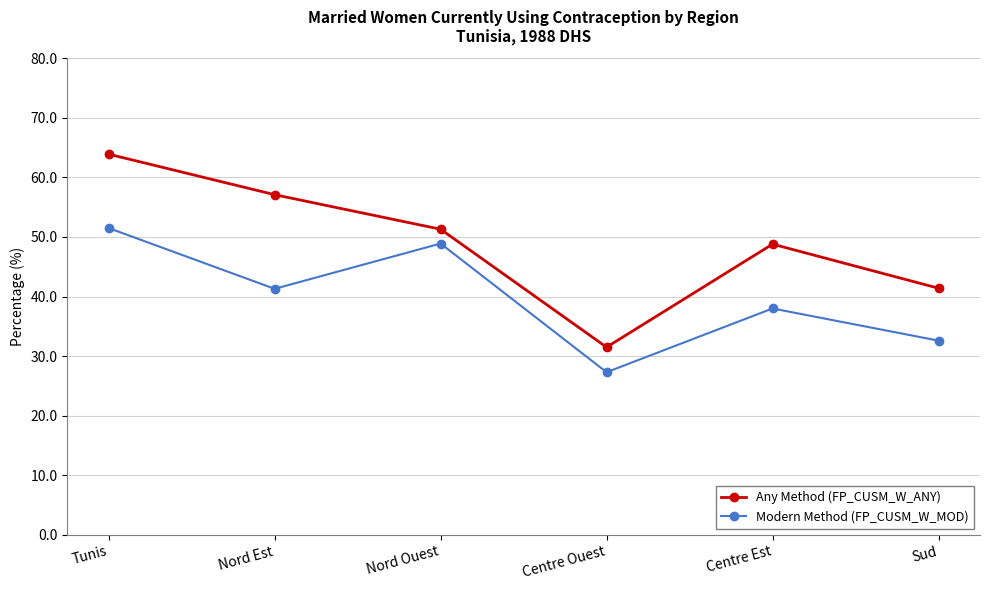

At which category is the sum across all series the highest?

Tunis